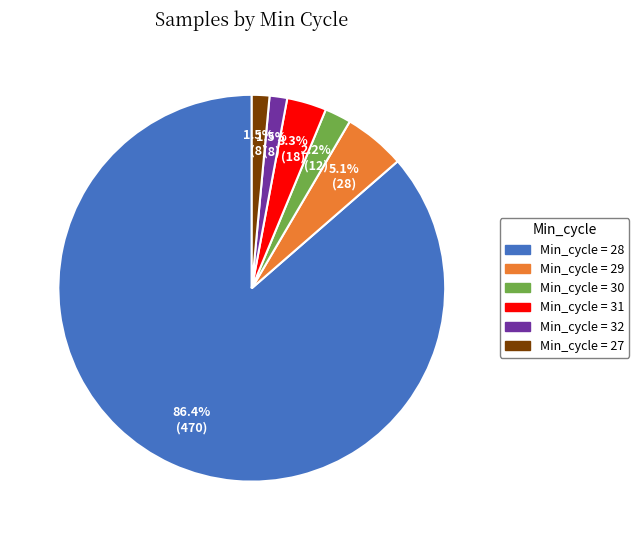

Does any single category account for the majority?

Yes